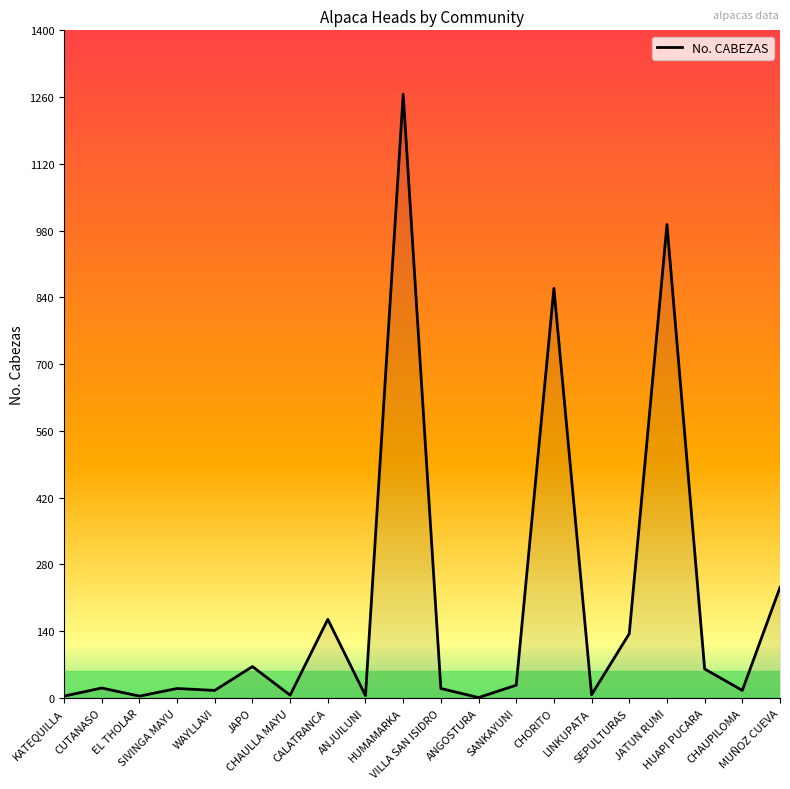

What is the difference between the maximum and minimum values?

1265